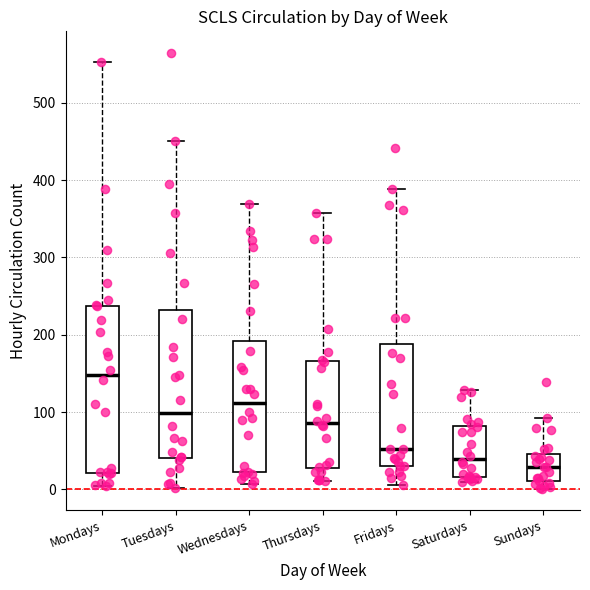

Which box's median line is the lowest?

Sundays